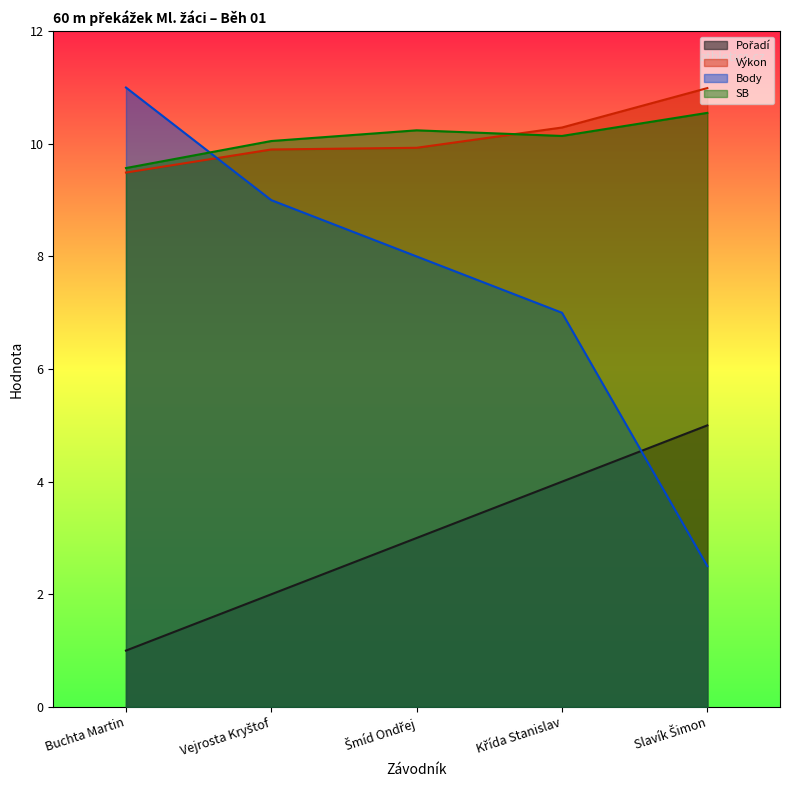

Reading left to right, transcribe all the data shown in this chart.

Pořadí: 1.0	2.0	3.0	4.0	5.0
Výkon: 9.5	9.9	9.9	10.3	11.0
Body: 11.0	9.0	8.0	7.0	2.5
SB: 9.6	10.1	10.2	10.1	10.6